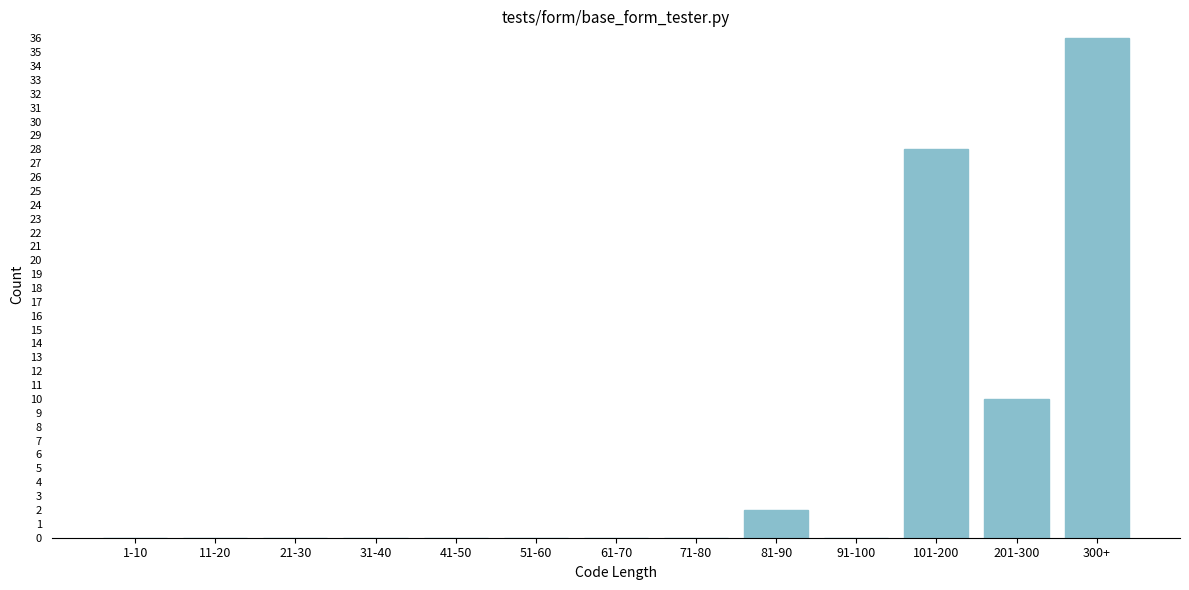

Reading left to right, transcribe all the data shown in this chart.

1-10=0	11-20=0	21-30=0	31-40=0	41-50=0	51-60=0	61-70=0	71-80=0	81-90=2	91-100=0	101-200=28	201-300=10	300+=36